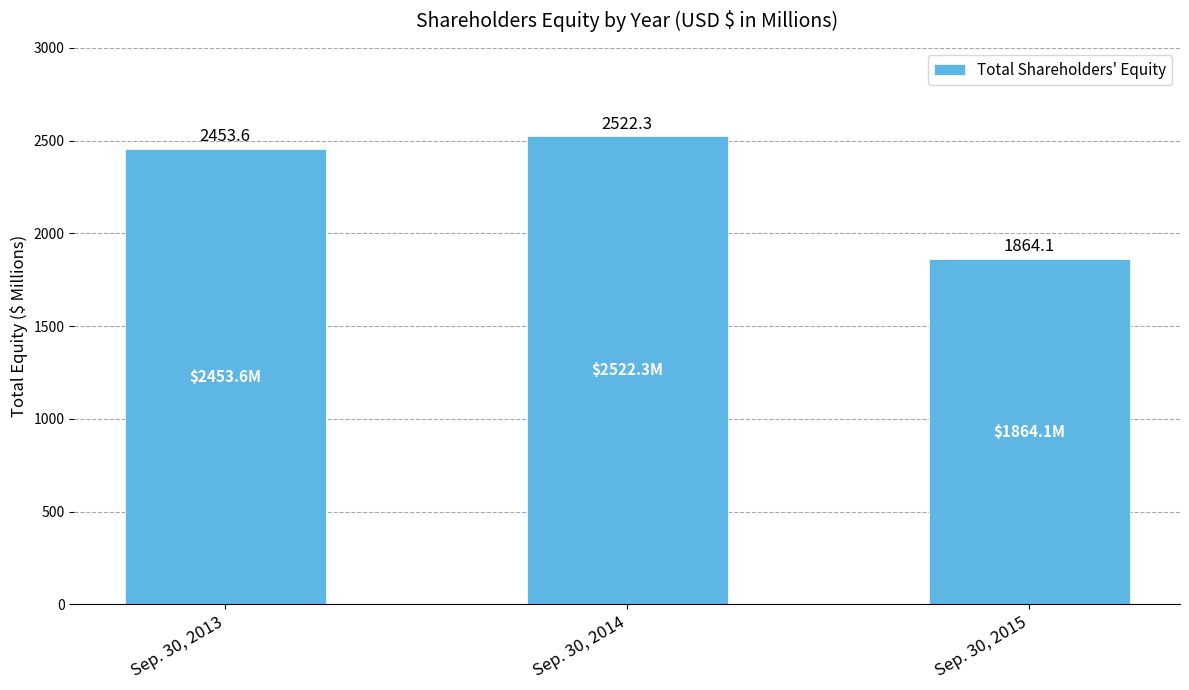

How many data points does each series have?

3